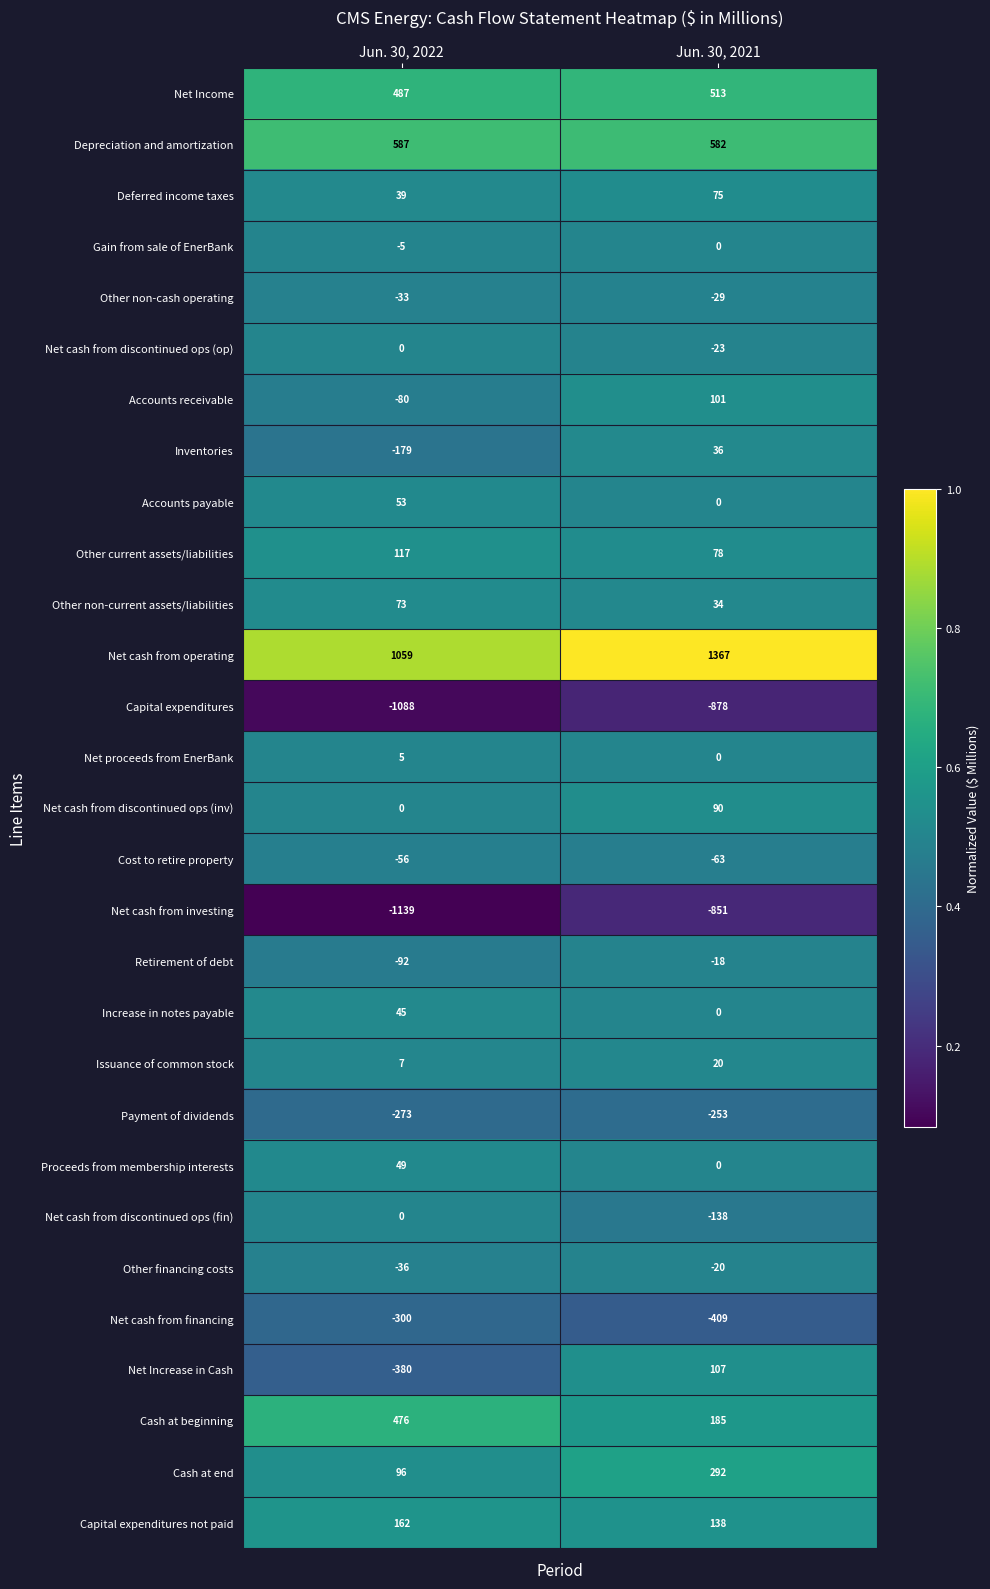

Is the value of Inventories at Jun. 30, 2021 greater than the value of Net proceeds from EnerBank at Jun. 30, 2021?

Yes